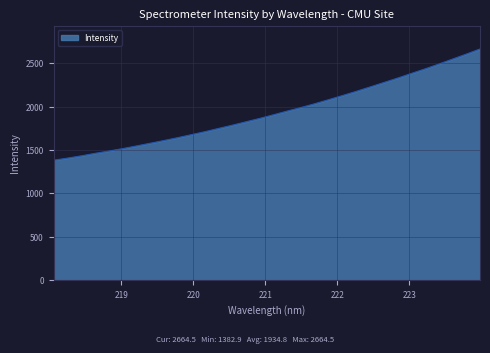

What is the minimum value shown in the chart?

1382.9